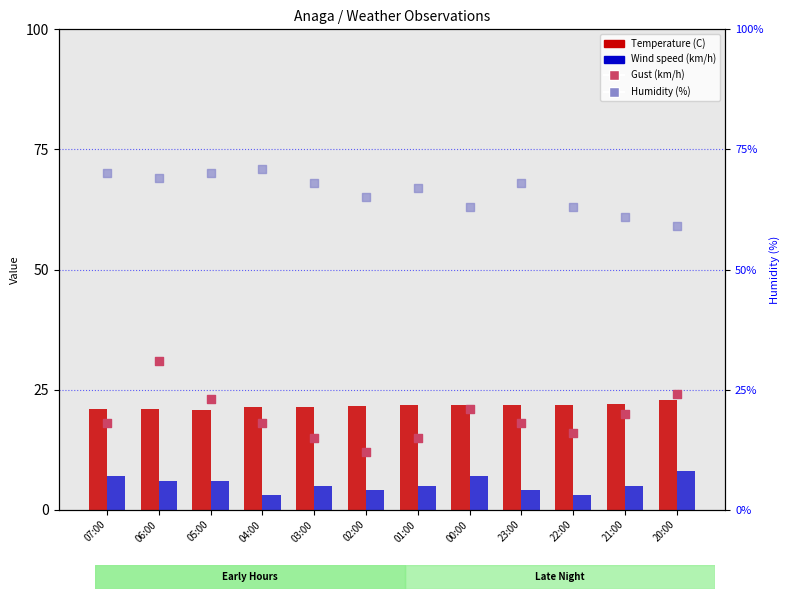

Which series reaches the maximum Y coordinate?

Humidity (%)